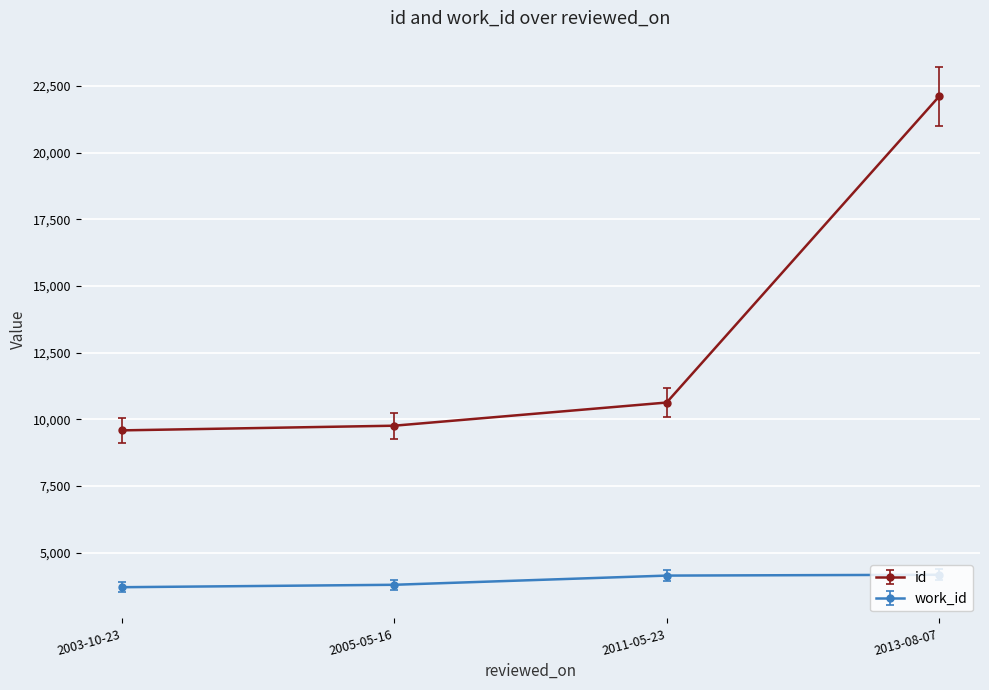

What is the smallest value displayed?

3700